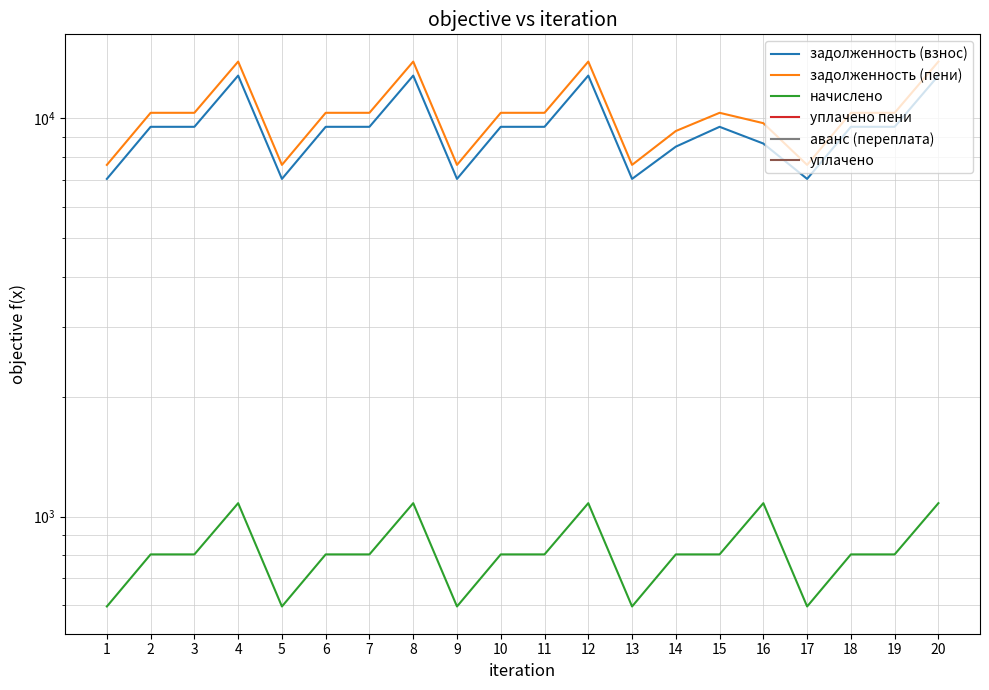

Read the начислено value at 2.

803.5